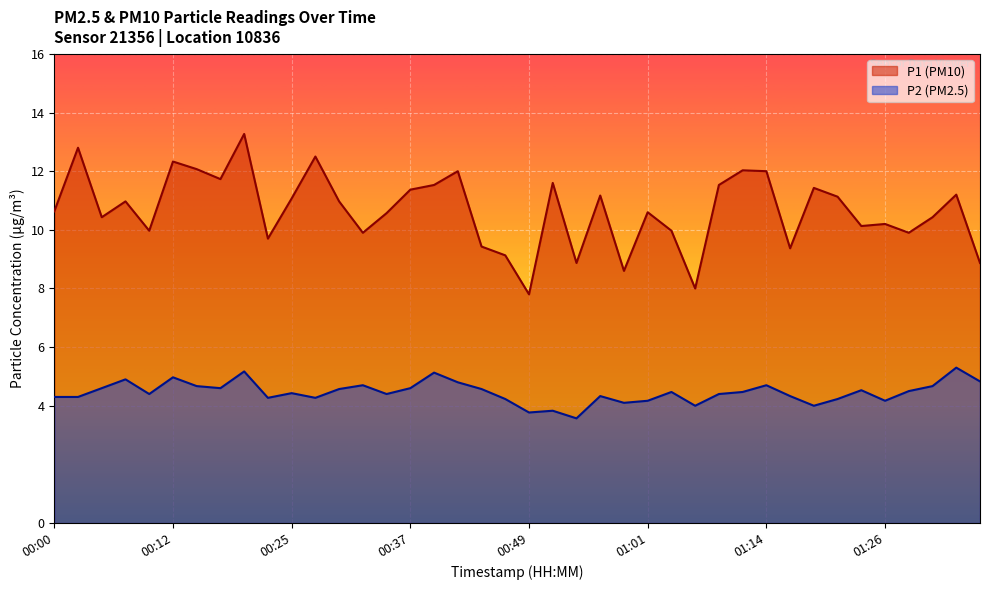

Which series has the widest spread of values?

P1 (PM10)